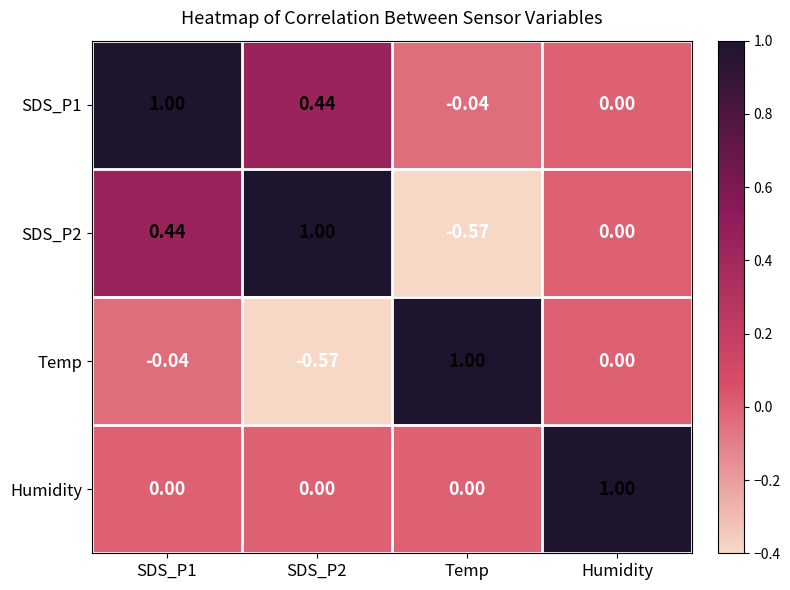

At which label does SDS_P2 reach its minimum?

Temp